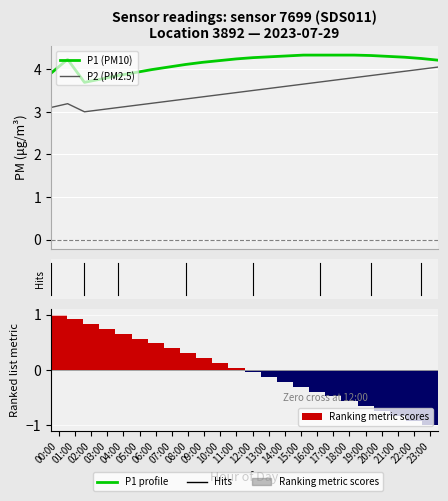

How many data points does each series have?

24